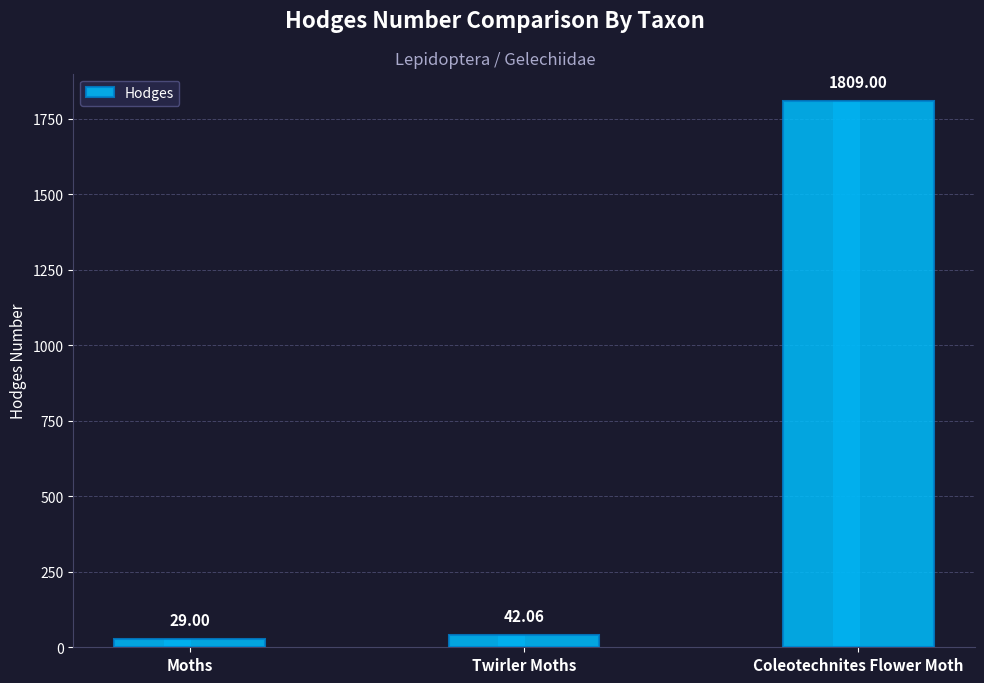

What is the difference between the second highest and minimum values?

13.1